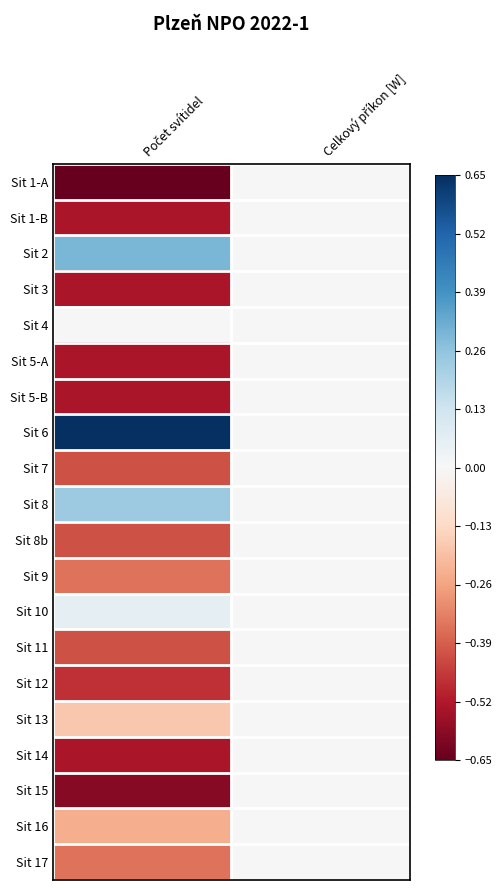

Reading right to left, list all the values displayed in this chart.

Sit 1-A: Celkový příkon [W]=0.0	Počet svítidel=-0.7
Sit 1-B: Celkový příkon [W]=0.0	Počet svítidel=-0.5
Sit 2: Celkový příkon [W]=0.0	Počet svítidel=0.3
Sit 3: Celkový příkon [W]=0.0	Počet svítidel=-0.5
Sit 4: Celkový příkon [W]=0.0	Počet svítidel=0.0
Sit 5-A: Celkový příkon [W]=0.0	Počet svítidel=-0.5
Sit 5-B: Celkový příkon [W]=0.0	Počet svítidel=-0.5
Sit 6: Celkový příkon [W]=0.0	Počet svítidel=0.7
Sit 7: Celkový příkon [W]=0.0	Počet svítidel=-0.4
Sit 8: Celkový příkon [W]=0.0	Počet svítidel=0.2
Sit 8b: Celkový příkon [W]=0.0	Počet svítidel=-0.4
Sit 9: Celkový příkon [W]=0.0	Počet svítidel=-0.4
Sit 10: Celkový příkon [W]=0.0	Počet svítidel=0.1
Sit 11: Celkový příkon [W]=0.0	Počet svítidel=-0.4
Sit 12: Celkový příkon [W]=0.0	Počet svítidel=-0.5
Sit 13: Celkový příkon [W]=0.0	Počet svítidel=-0.2
Sit 14: Celkový příkon [W]=0.0	Počet svítidel=-0.5
Sit 15: Celkový příkon [W]=0.0	Počet svítidel=-0.6
Sit 16: Celkový příkon [W]=0.0	Počet svítidel=-0.2
Sit 17: Celkový příkon [W]=0.0	Počet svítidel=-0.4